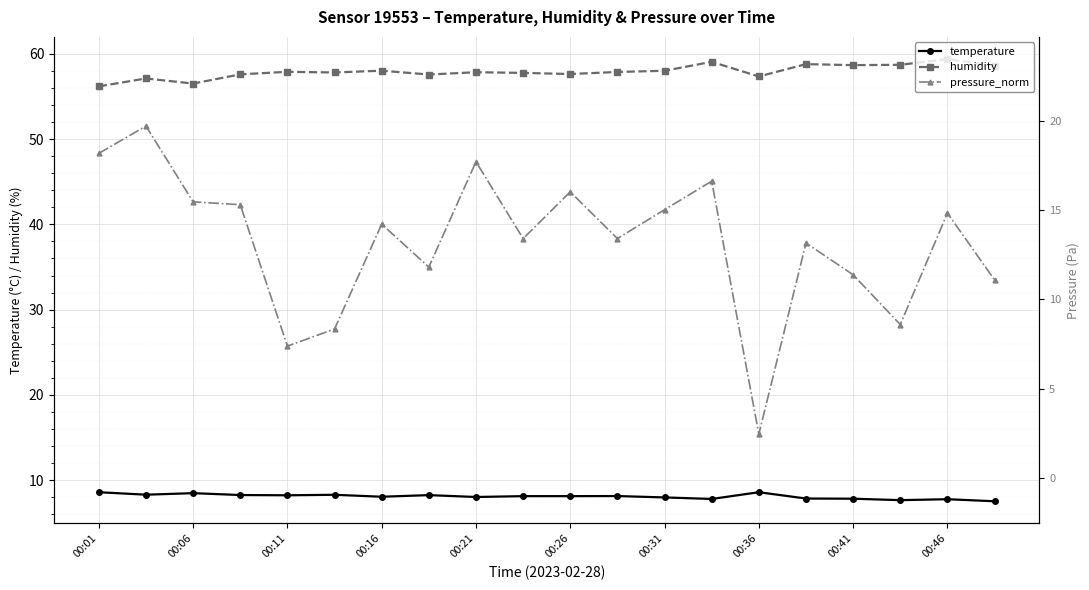

Where does the pressure_norm series first go above 14?

00:01